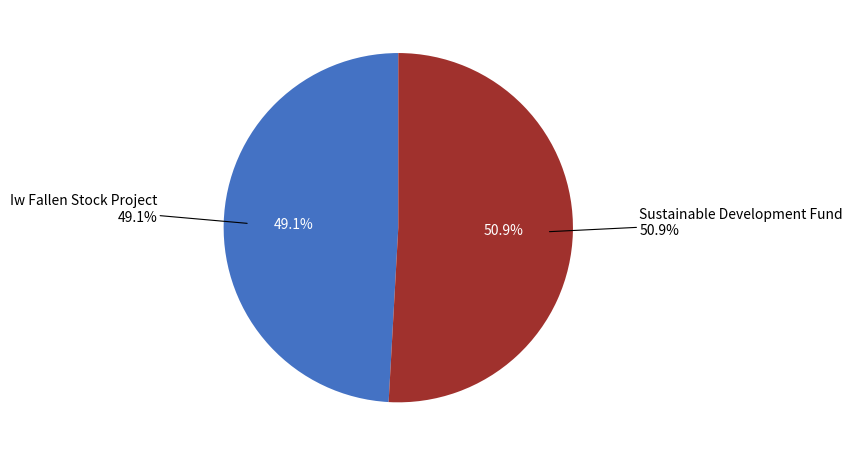

Is it true that Sustainable Development Fund is 51% of the pie?

True